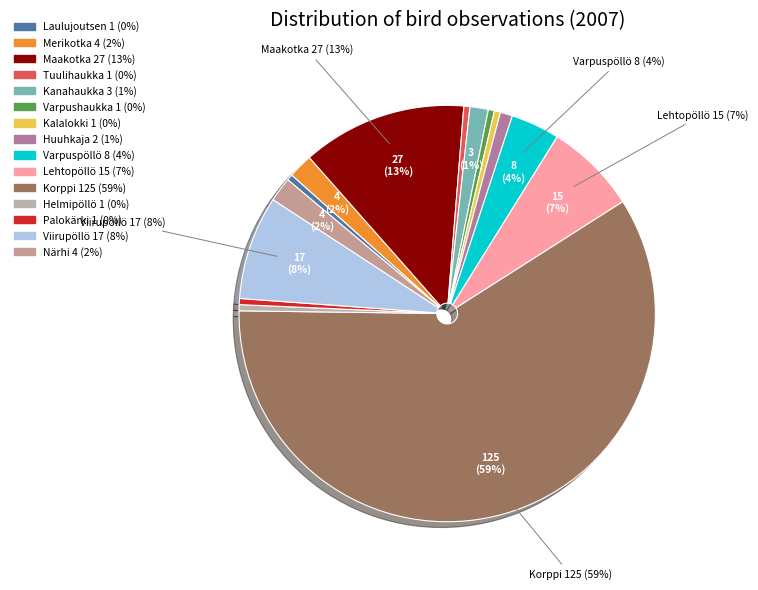

Is it true that Viirupöllö is 17% of the pie?

False